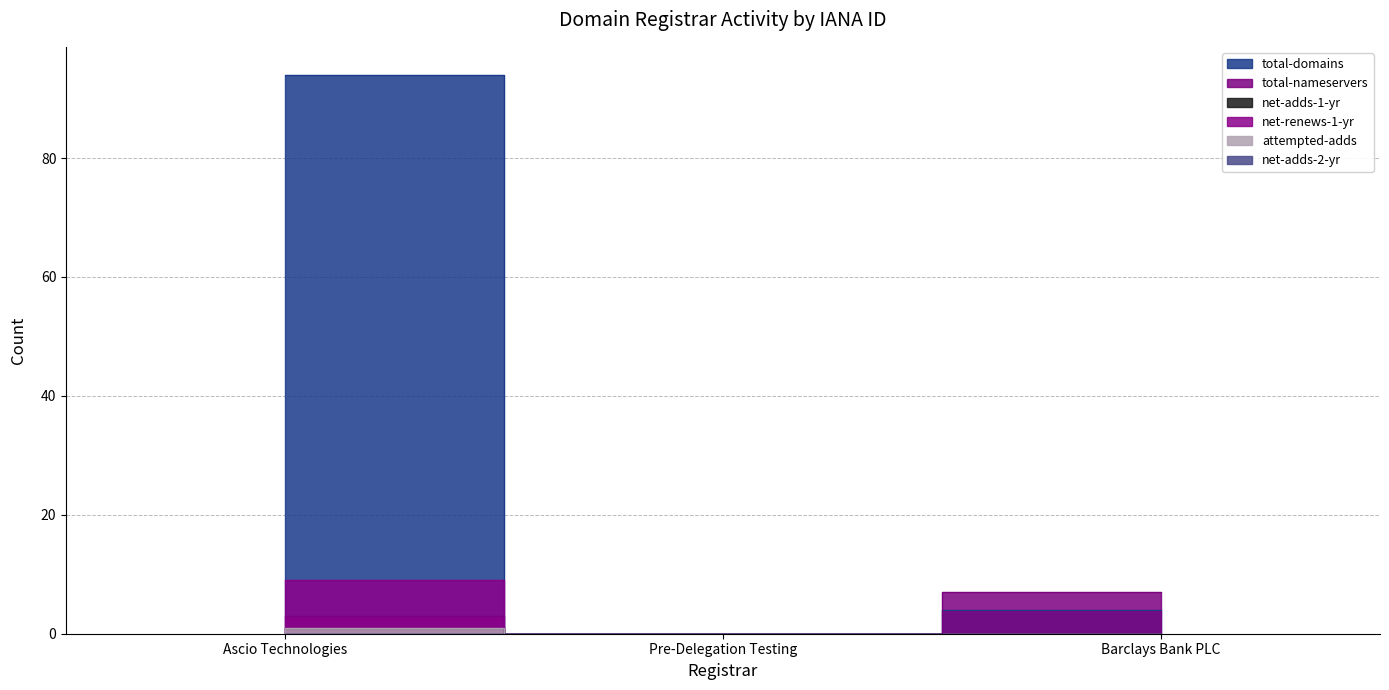

At how many categories does at least one series exceed 72?

1